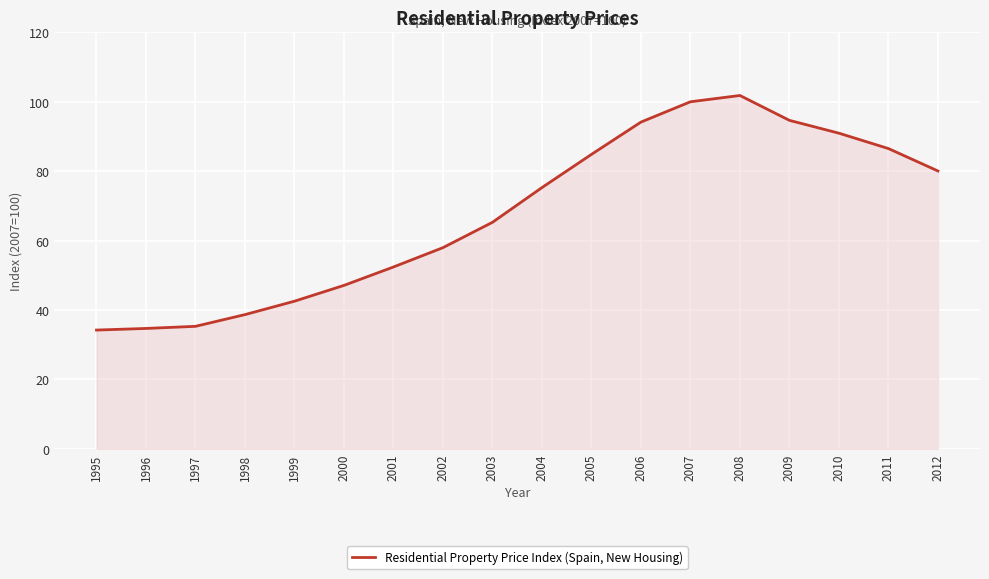

What is the approximate value at 2004?

75.3